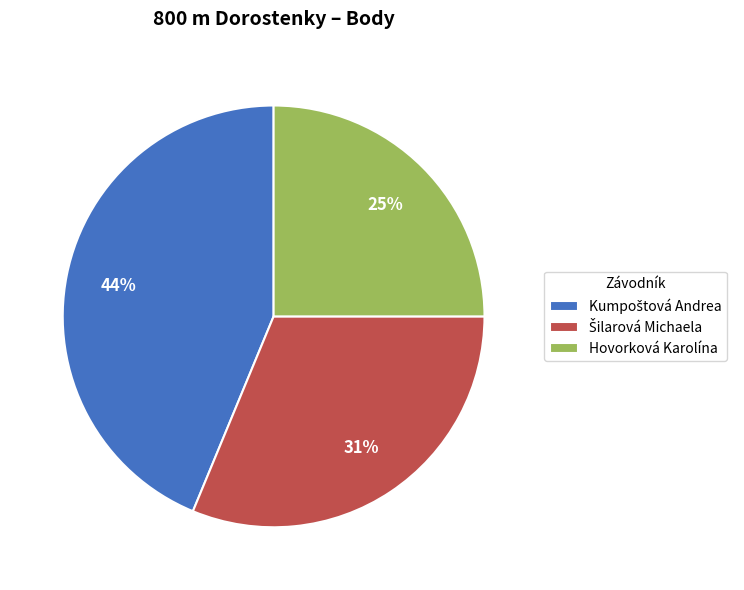

Which category has the smallest portion of the pie?

Hovorková Karolína